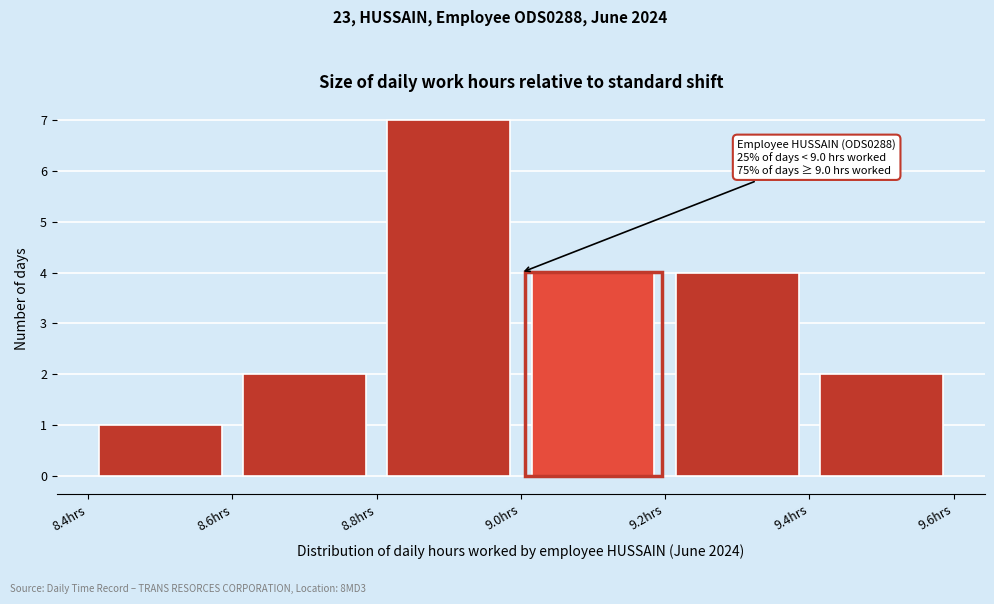

Which range on the x-axis has the tallest bar?

8.8 to 9.0